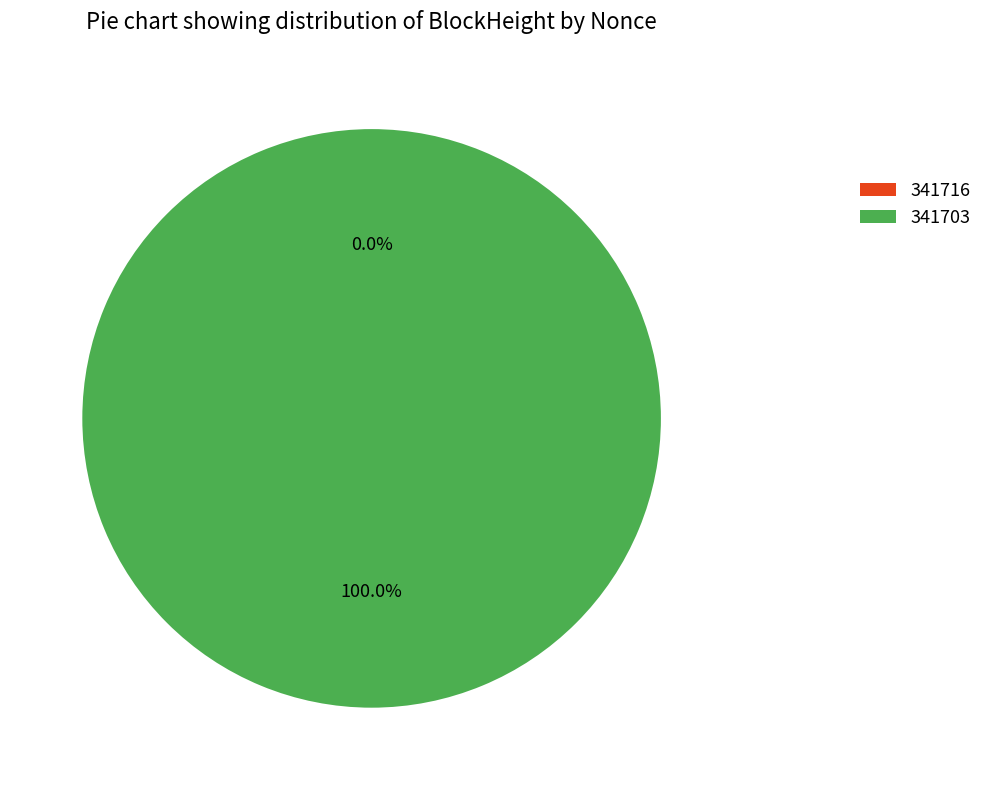

Which has a higher value, 341703 or 341716?

341703